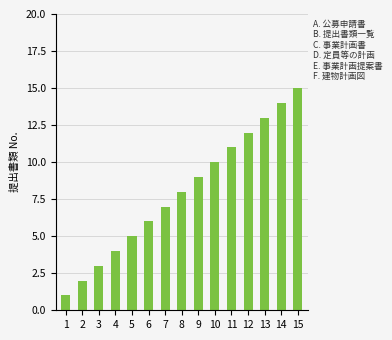

Reading left to right, extract all data points from this chart.

1=1	2=2	3=3	4=4	5=5	6=6	7=7	8=8	9=9	10=10	11=11	12=12	13=13	14=14	15=15